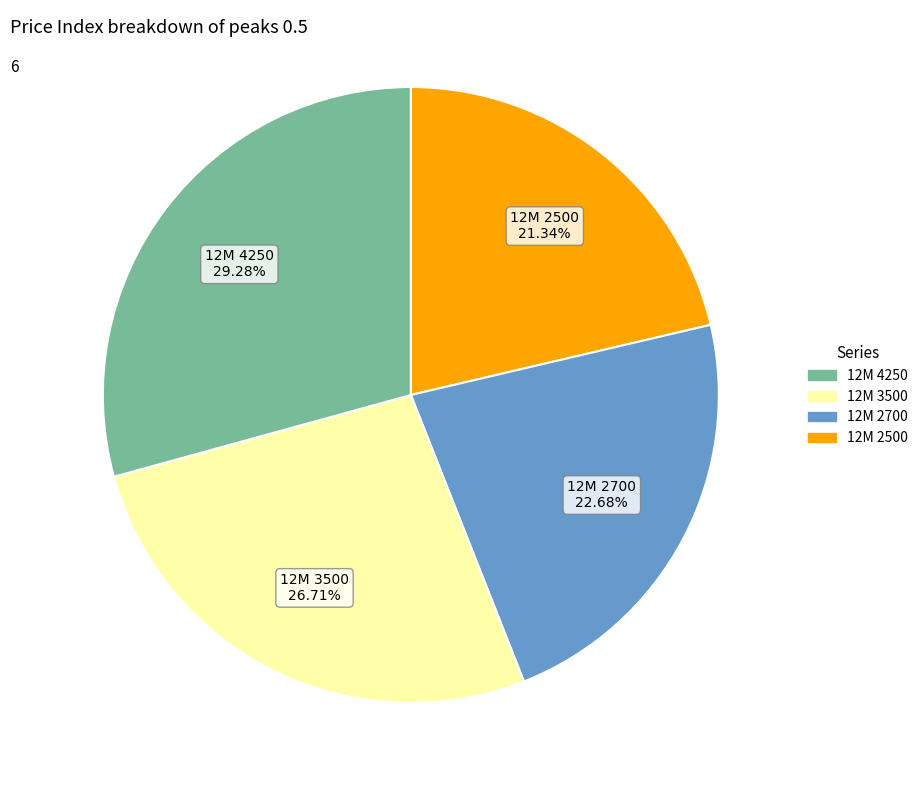

Does any single category account for the majority?

No